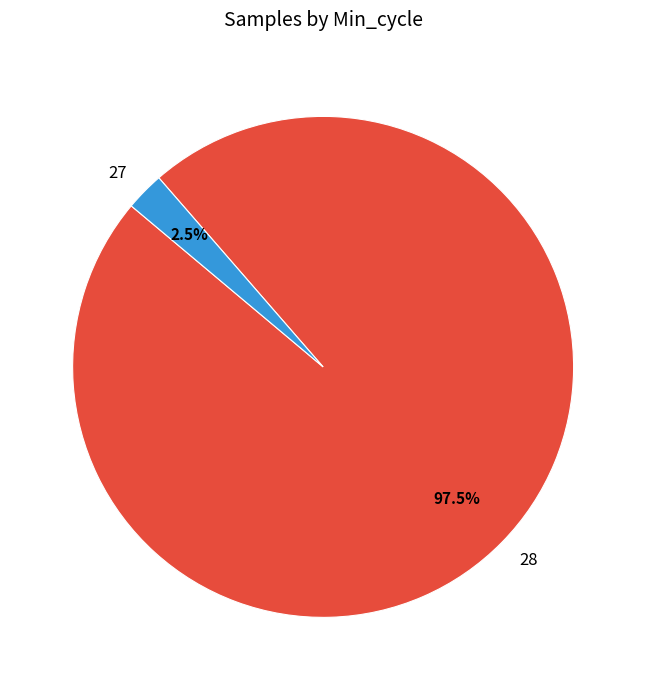

What is the largest slice in the pie chart?

28